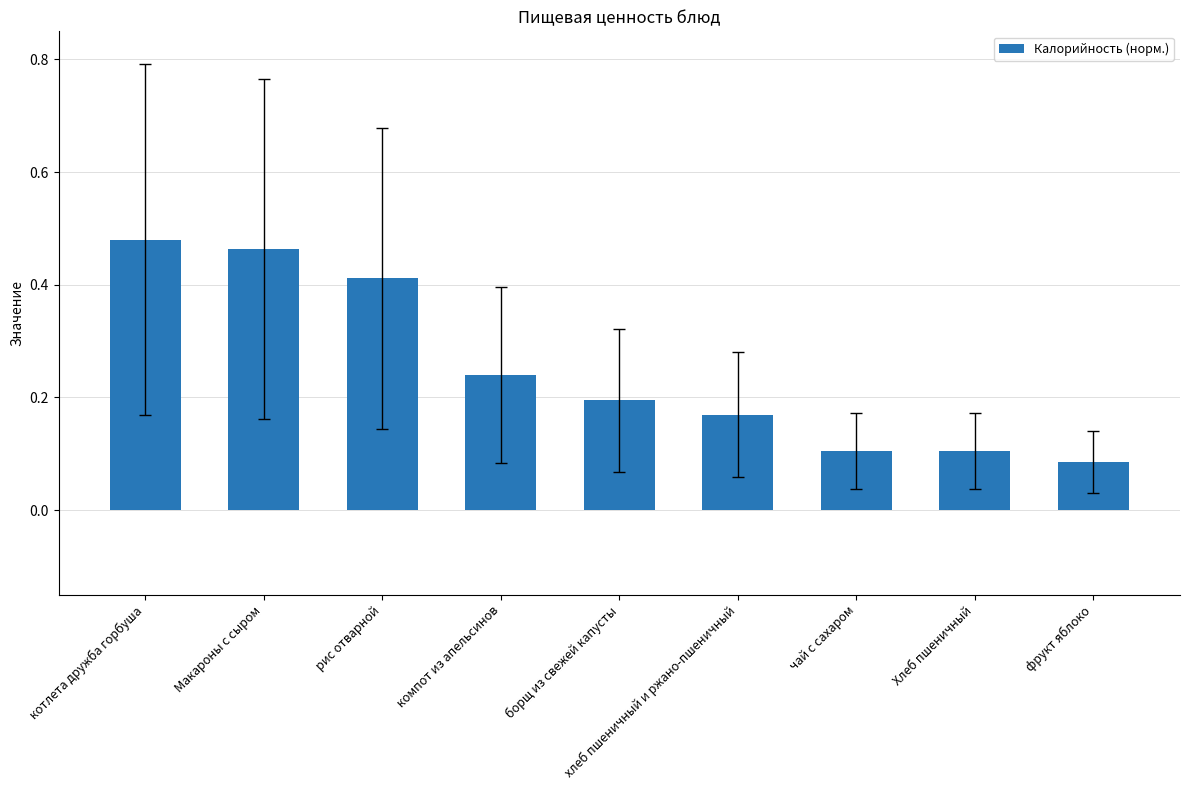

What is the sum of all values?

2.3